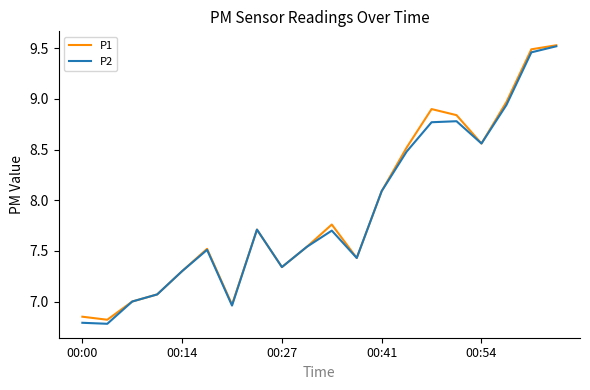

True or false: P1 and P2 intersect in this chart.

False